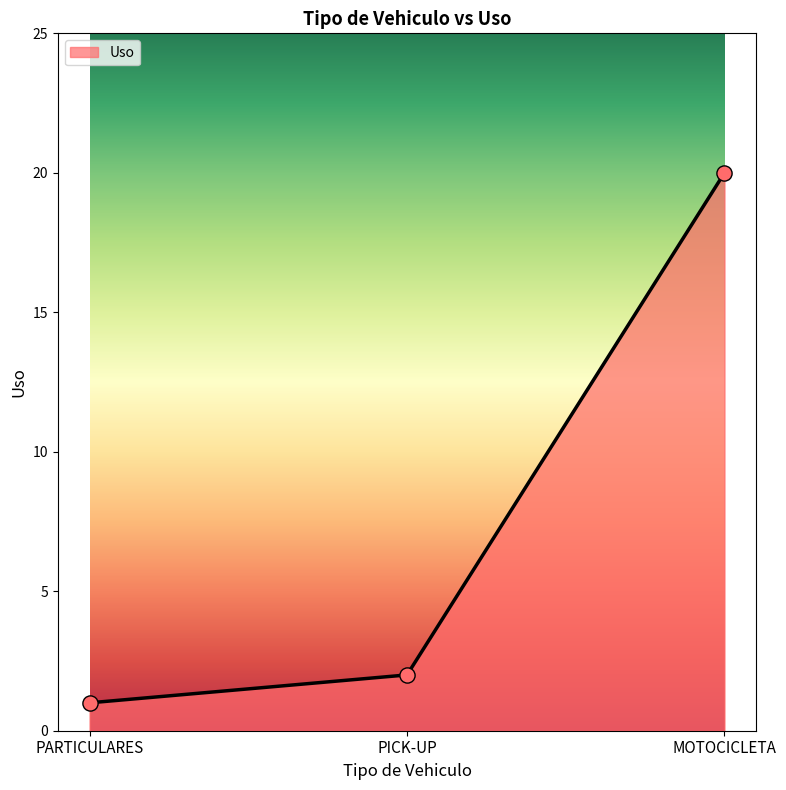

What is the change in value from PARTICULARES to PICK-UP?

+1